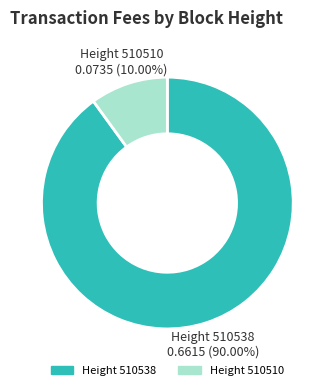

Rank the categories by value from highest to lowest.

Height 510538, Height 510510